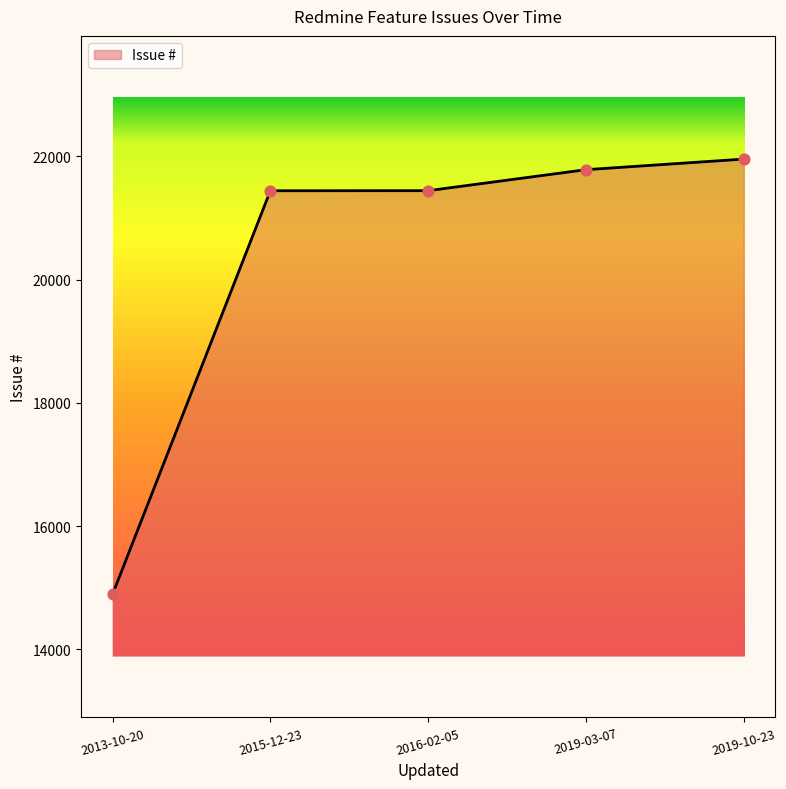

Approximately how many times larger is the value at 2019-10-23 compared to 2016-02-05?

1.0